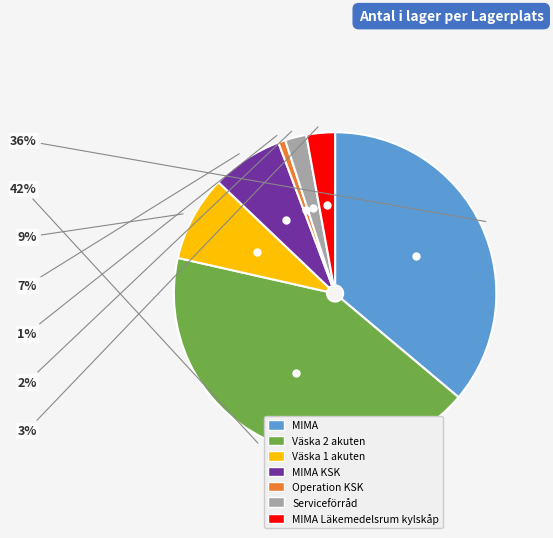

To the nearest percent, what percentage of the pie is MIMA?

36%